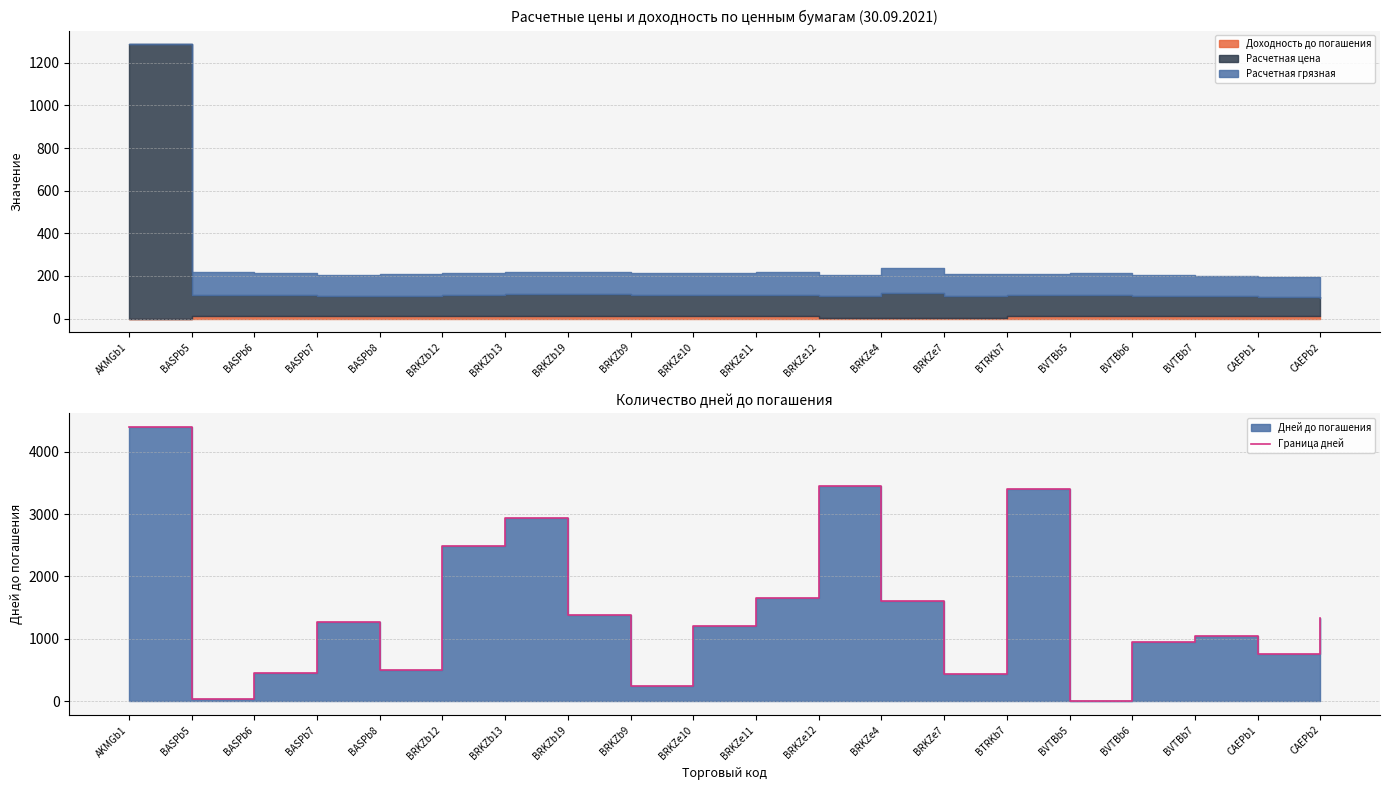

List the labels in order of value, largest first.

AKMGb1, BRKZe12, BTRKb7, BRKZb13, BRKZb12, BRKZe11, BRKZe4, BRKZb19, CAEPb2, BASPb7, BRKZe10, BVTBb7, BVTBb6, CAEPb1, BASPb8, BASPb6, BRKZe7, BRKZb9, BASPb5, BVTBb5